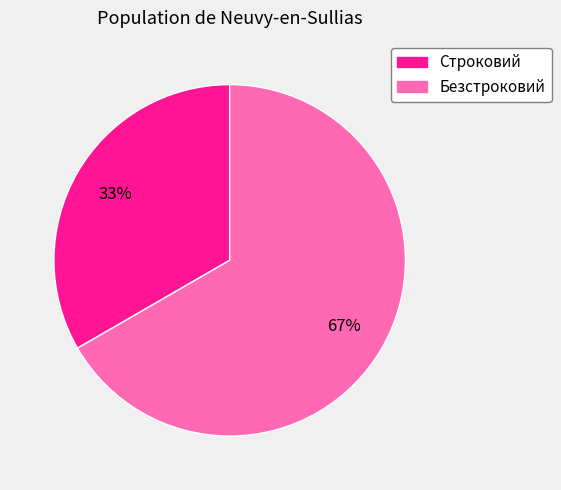

Which category has the biggest portion of the pie?

Безстроковий